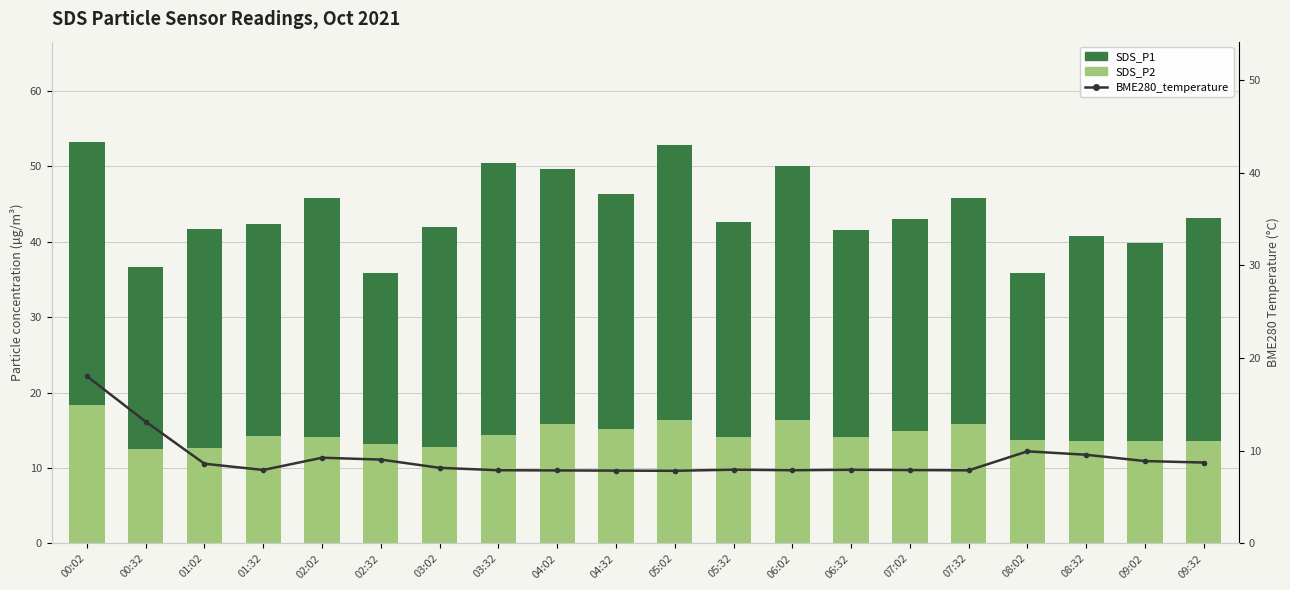

List the labels in order of SDS_P2 value, largest first.

00:02, 05:02, 06:02, 07:32, 04:02, 04:32, 07:02, 03:32, 01:32, 06:32, 05:32, 02:02, 08:02, 09:02, 09:32, 08:32, 02:32, 03:02, 01:02, 00:32